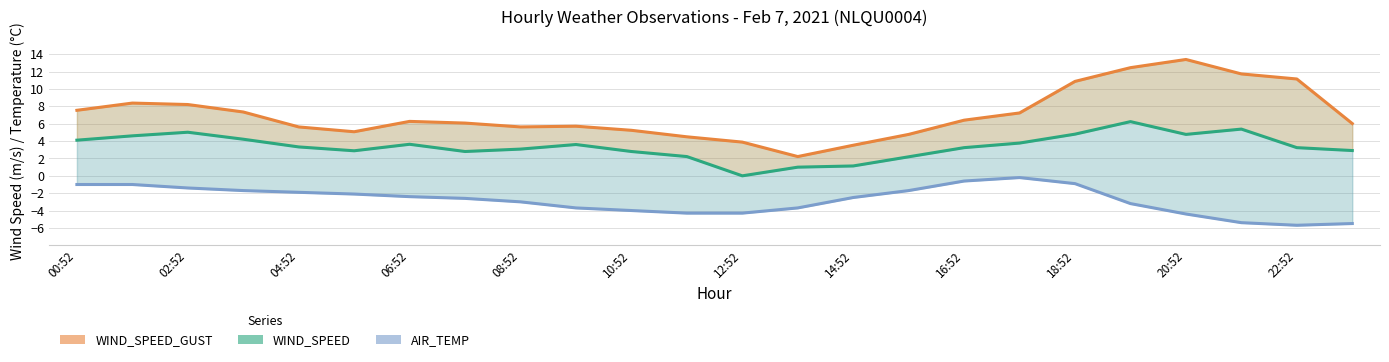

At which category does the chart reach its peak across all series?

20:52